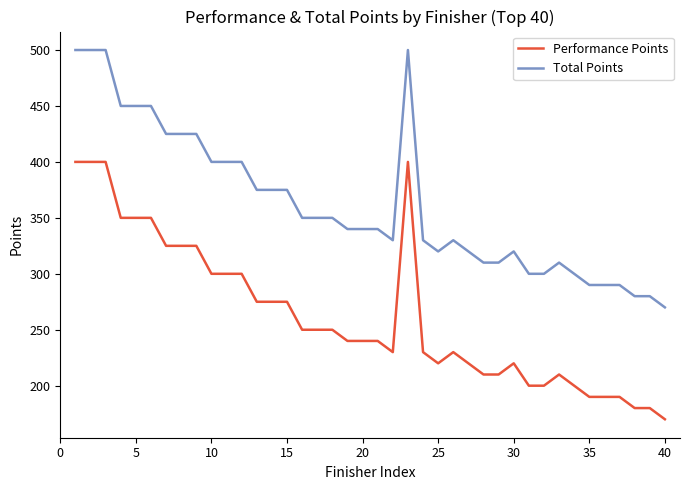

True or false: Total Points and Performance Points cross at least once.

False